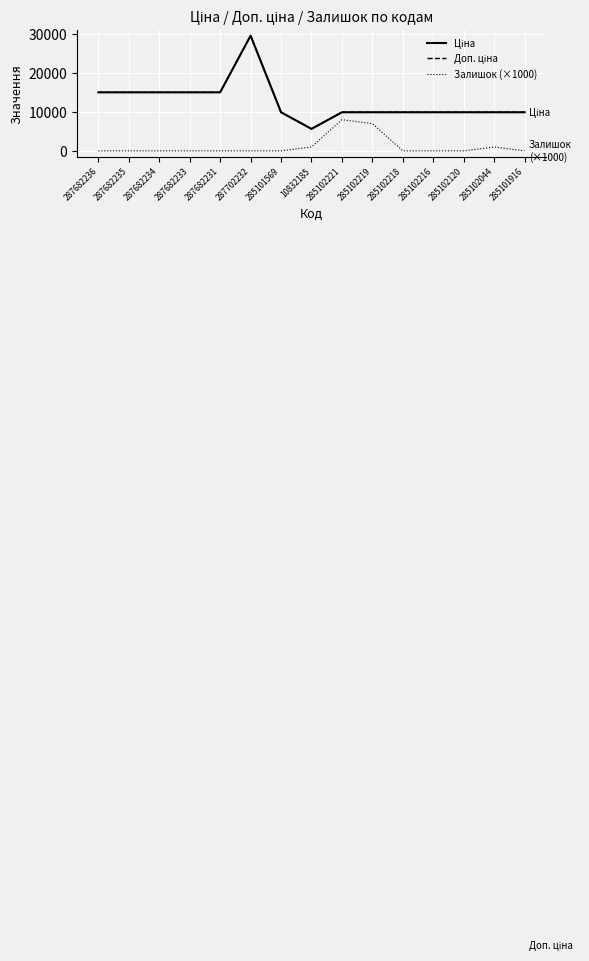

Does the chart have visible grid lines?

Yes